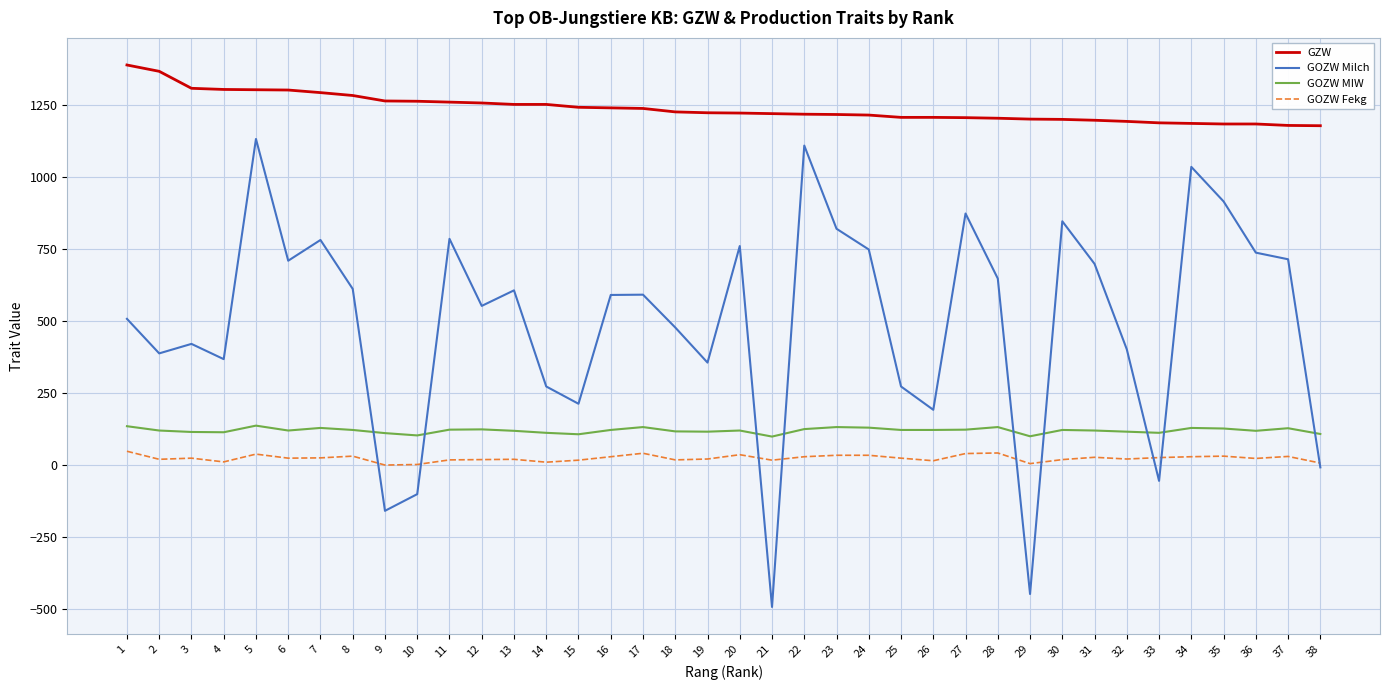

What is the total value across all series at 36?

2065